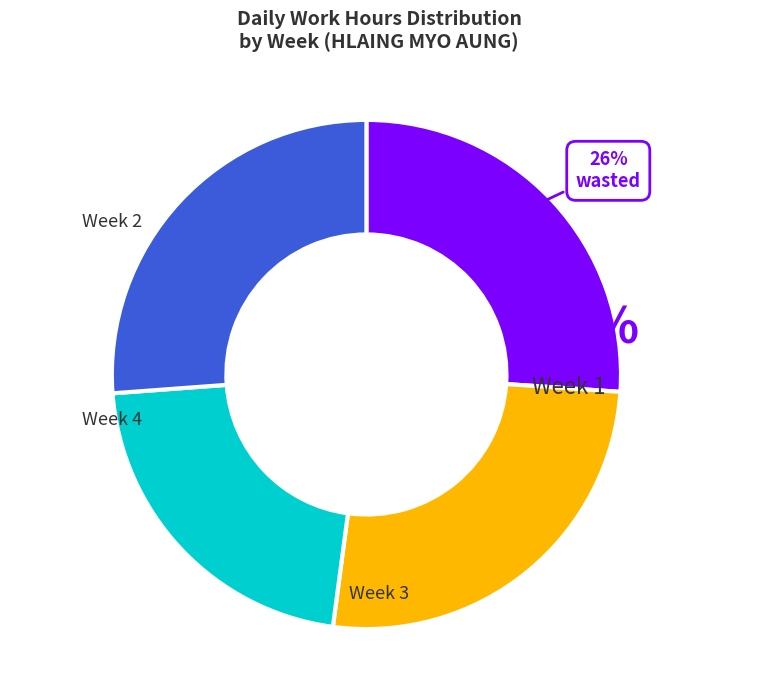

To the nearest percent, what is the difference between the largest and smallest slice percentages?

4%